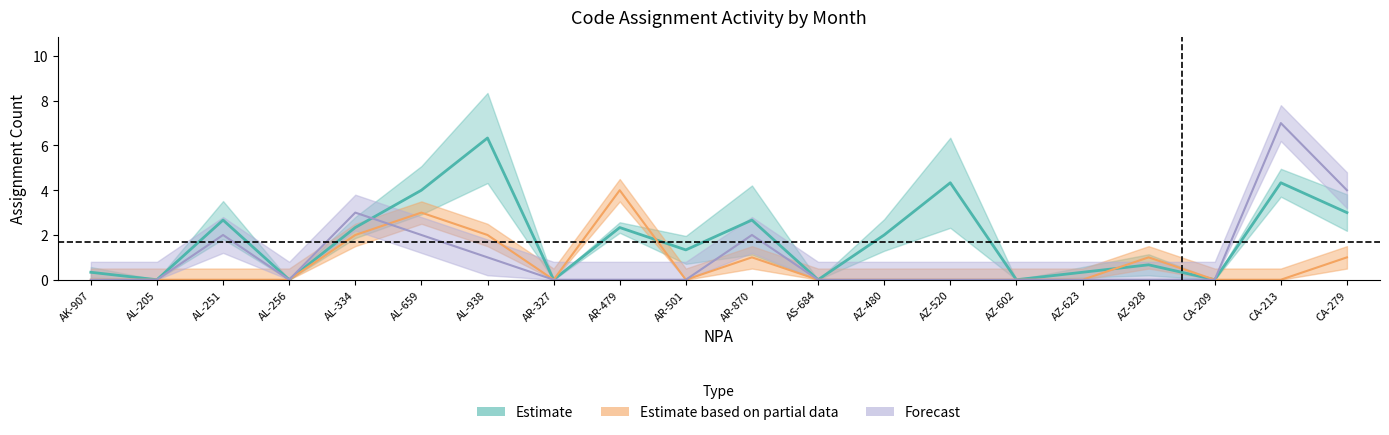

What is the sum of all Estimate based on partial data values?

14.0